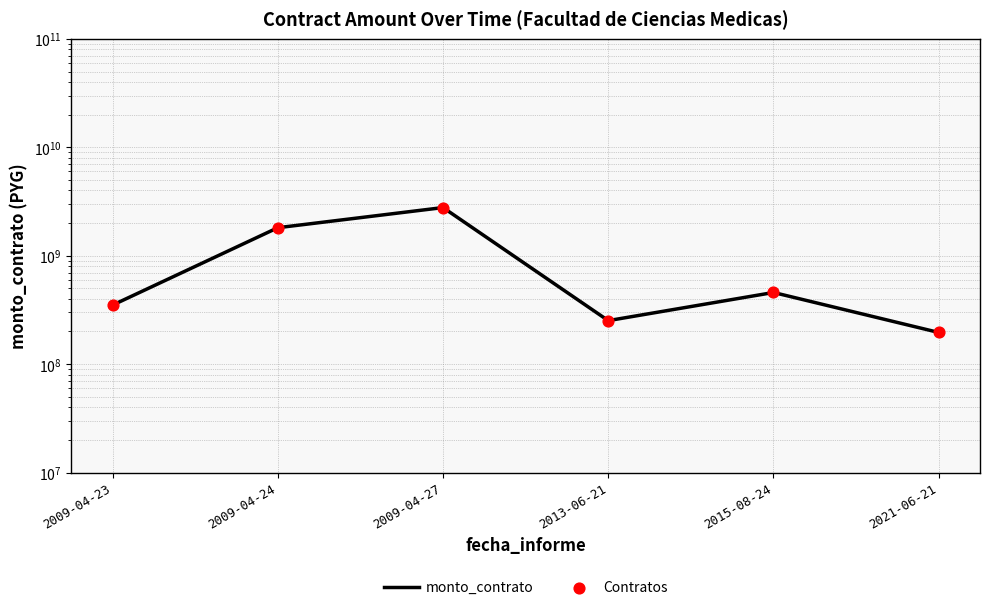

What is the total value across all series at 2015-08-24?

916172610